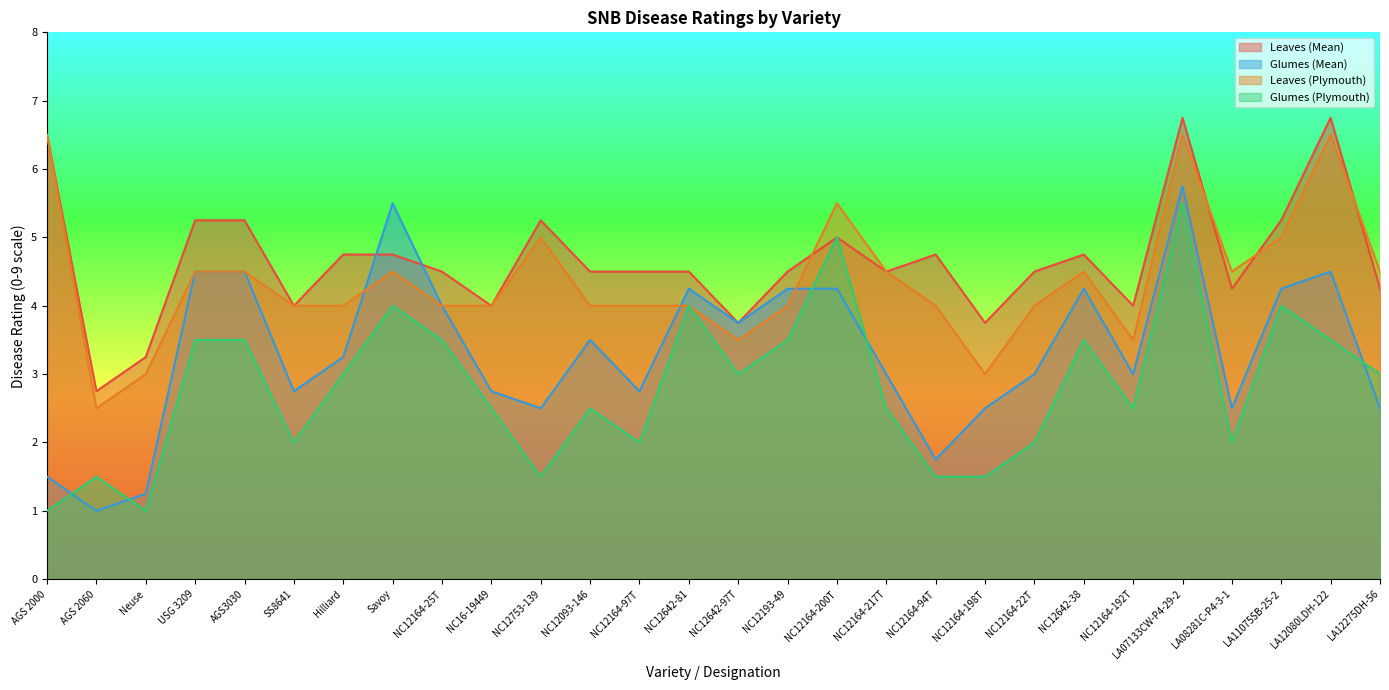

In Leaves (Plymouth), how many points are lower than both neighbors (excluding endpoints)?

5